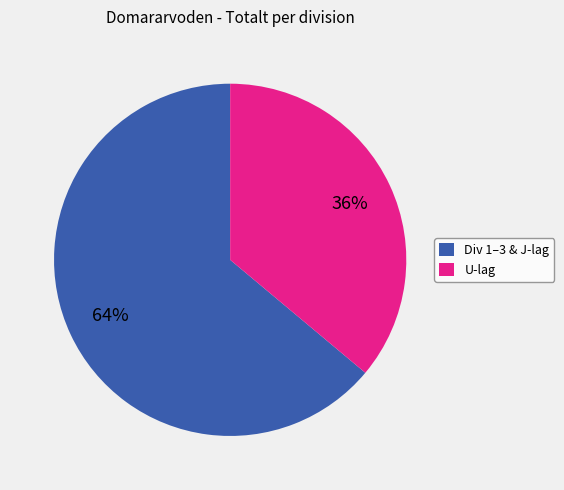

Rank the categories by value from highest to lowest.

Div 1–3 & J-lag, U-lag